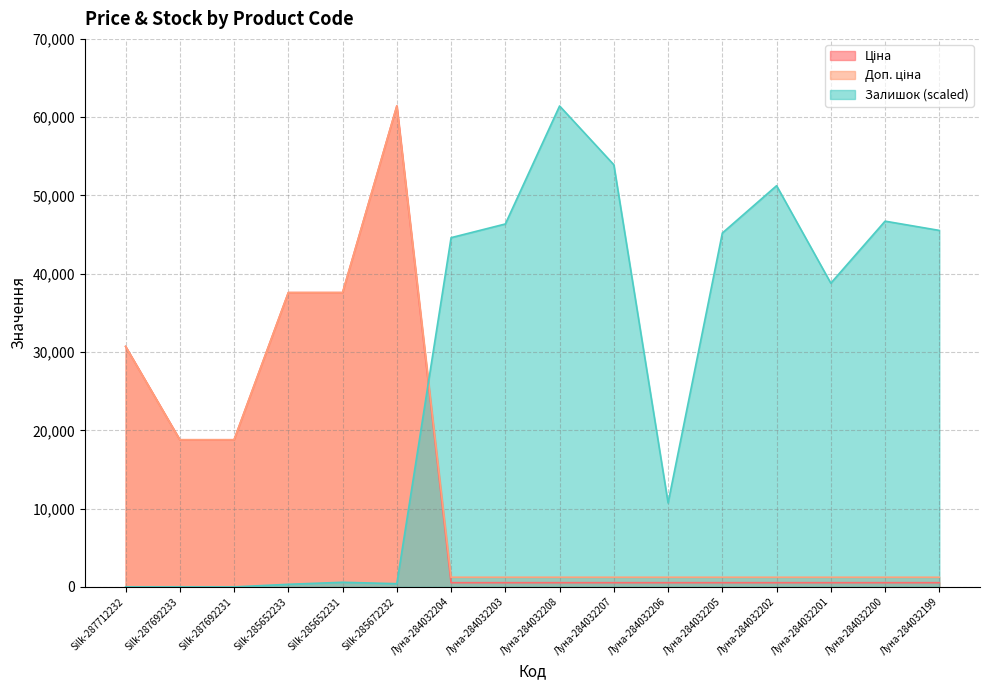

The Залишок series shows 38795.2 at Луна-284032201. True or false?

True